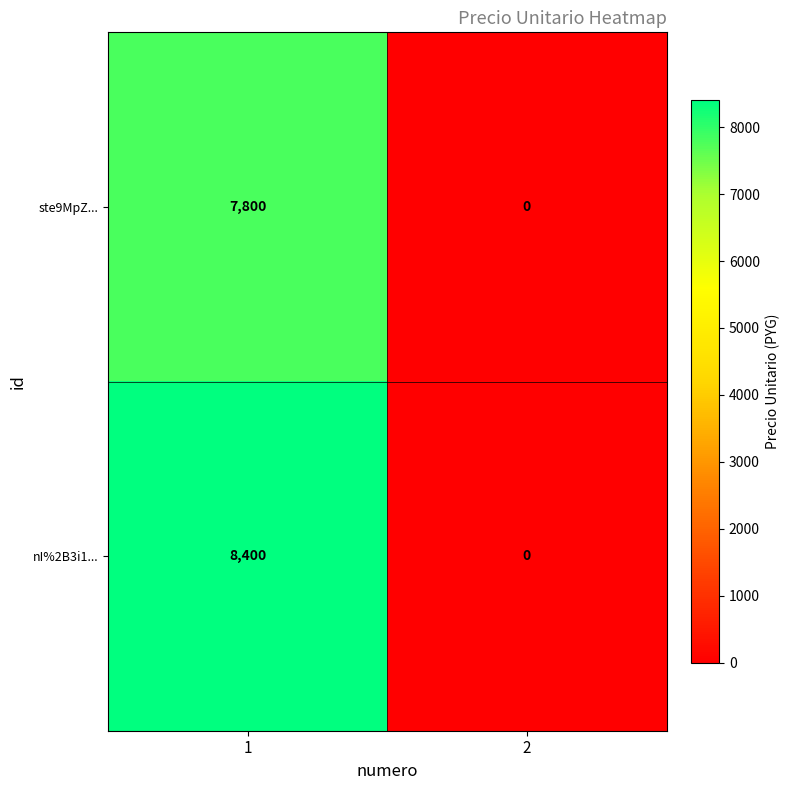

What is the sum of the nI%2B3i1... values at 1 and 2?

8400